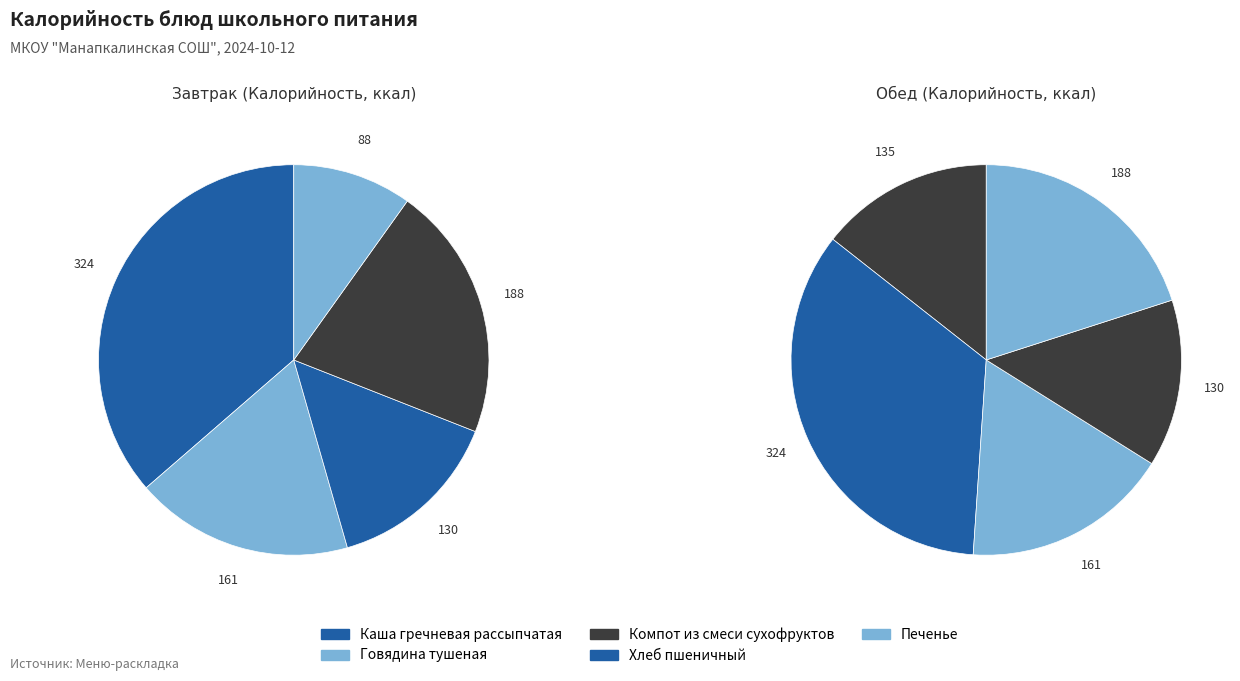

Which category has the smallest portion of the pie?

Печенье